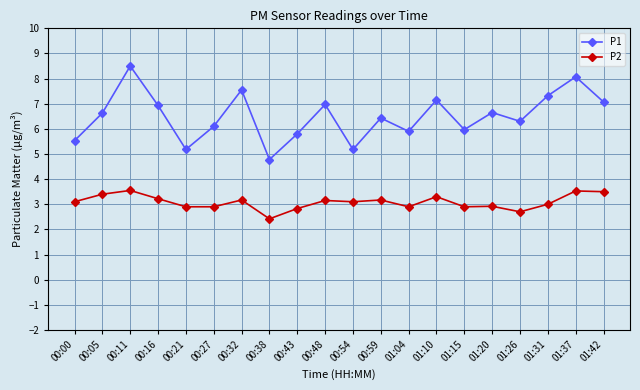

Does the chart display data point markers on the line(s)?

Yes